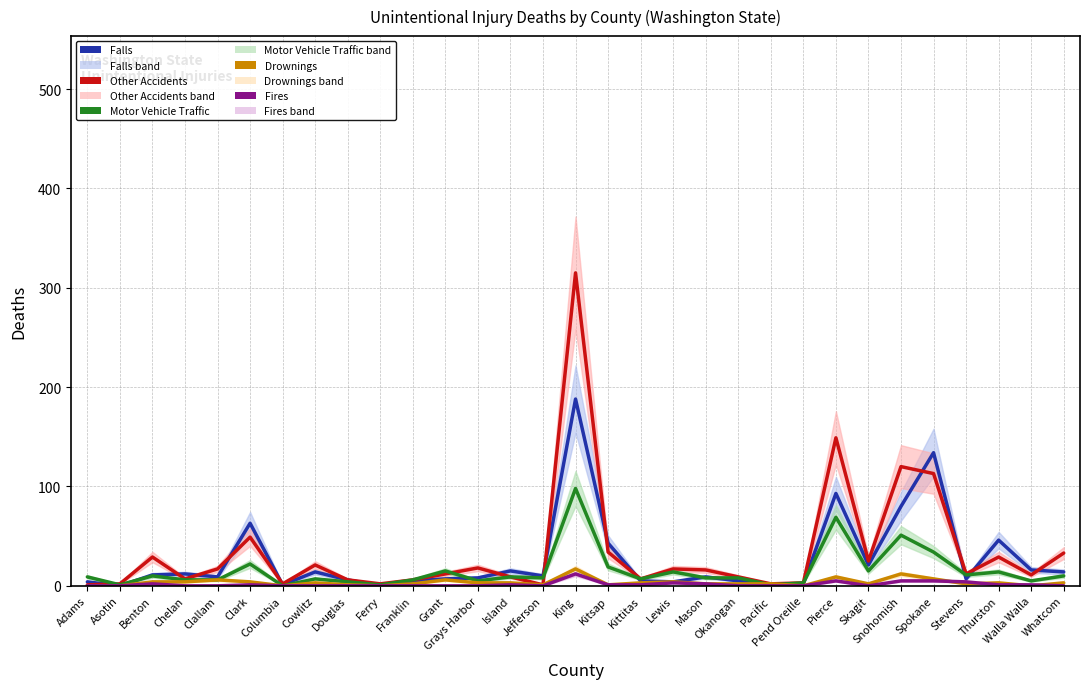

At which label is Other Accidents closest to 158?

Pierce